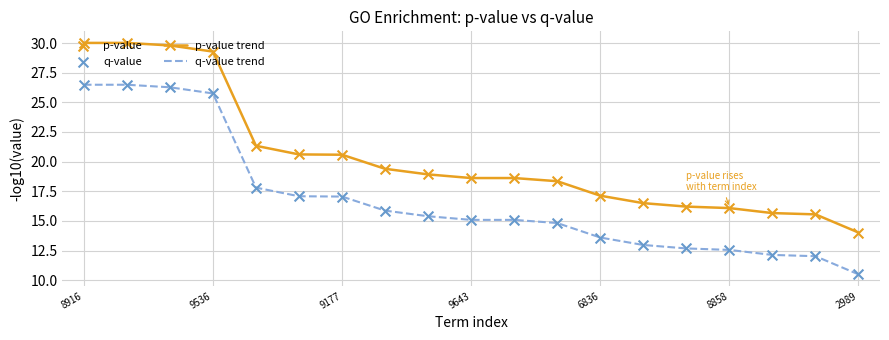

Which series has the largest total across all categories?

p-value trend